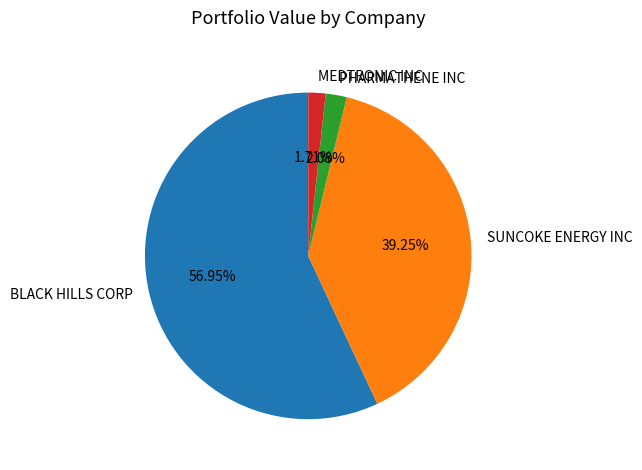

Does any single category account for the majority?

Yes